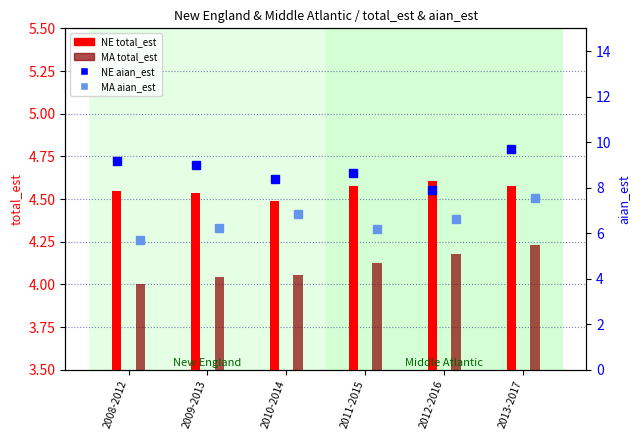

Which series has the largest range (max minus min)?

MA aian_est